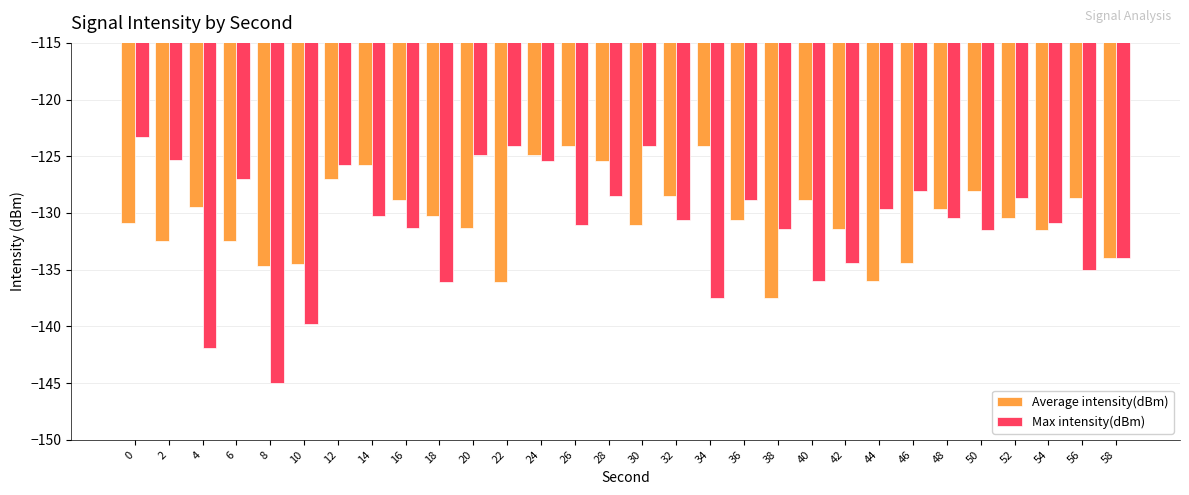

What is the total value across all series at 4?

-271.4